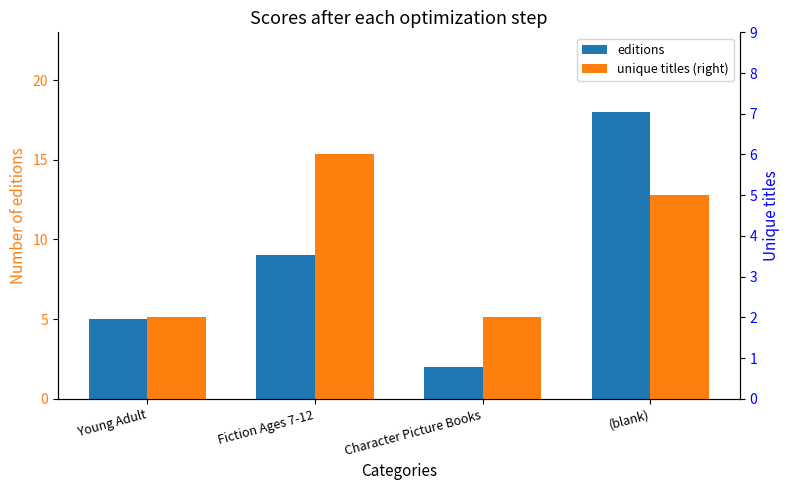

What is the smallest value displayed?

2